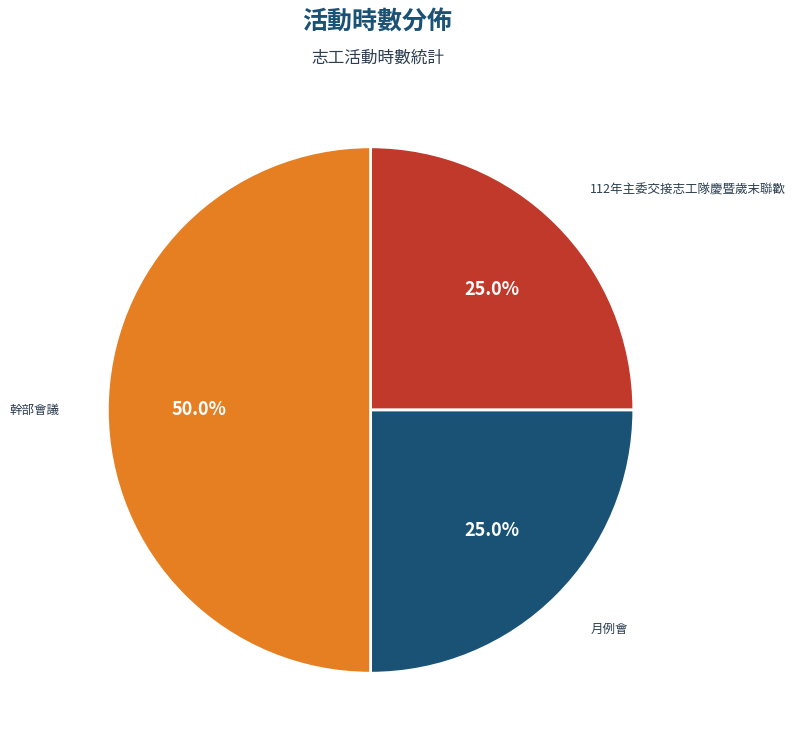

Which has a higher value, 112年主委交接志工隊慶暨歲末聯歡 or 幹部會議?

幹部會議